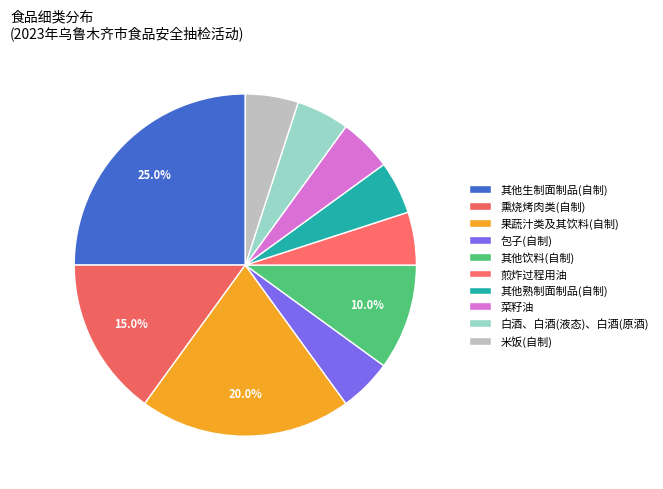

What is the smallest slice in the pie chart?

包子(自制)